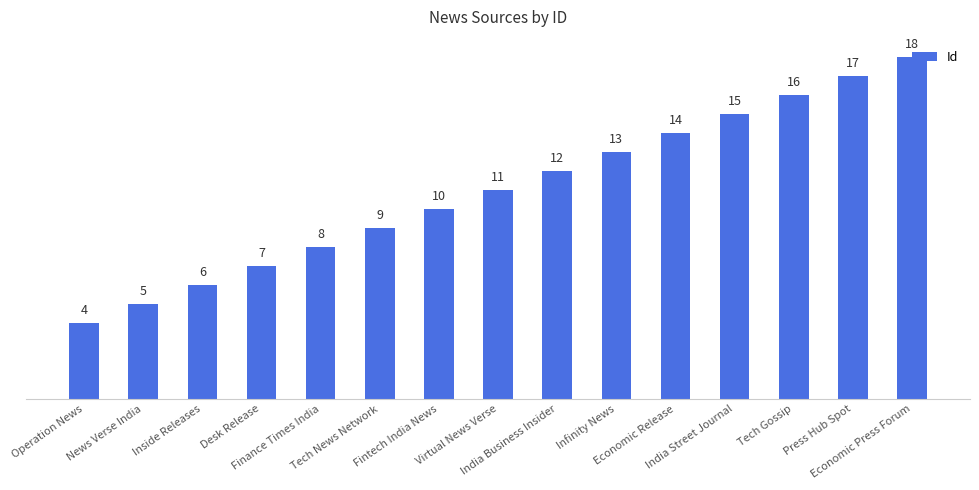

Between India Business Insider and Operation News, which is larger?

India Business Insider